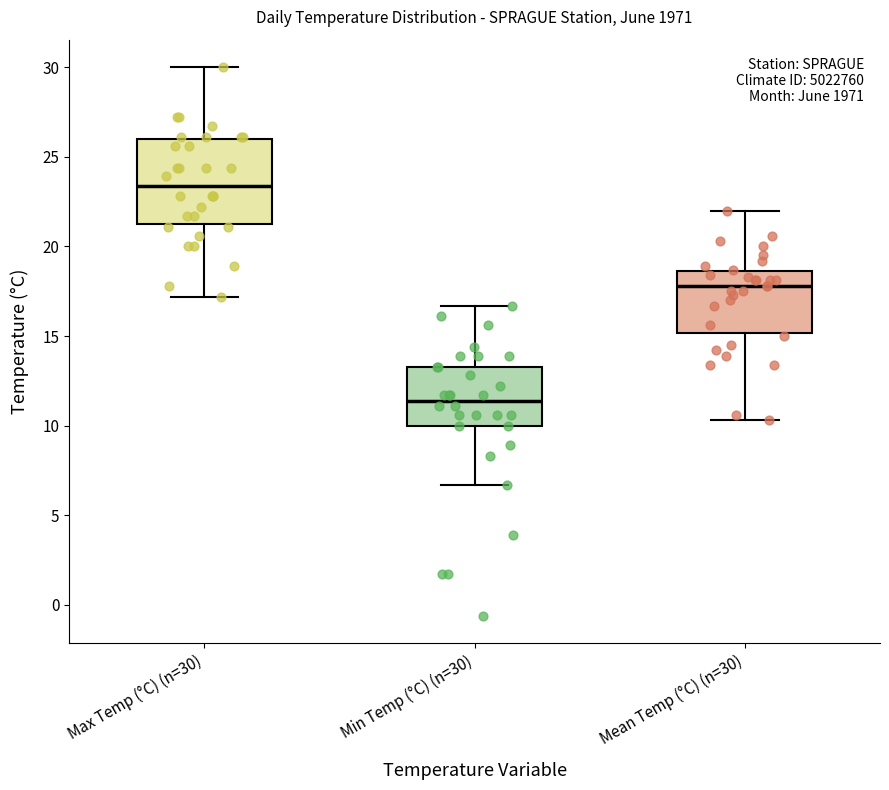

Reading left to right, transcribe this box plot: for each box, give where its median line is, the range the box spans, and where its two whiskers end, as read against the y-axis. The values are not printed on the chart, so give them approximately, as read against the axis.

Max Temp (°C) (n=30): median 23.5, box 21.5 to 26.0, whiskers 17.0 to 30.0
Min Temp (°C) (n=30): median 11.5, box 10.0 to 13.5, whiskers 6.5 to 16.5
Mean Temp (°C) (n=30): median 18.0, box 15.0 to 18.5, whiskers 10.5 to 22.0